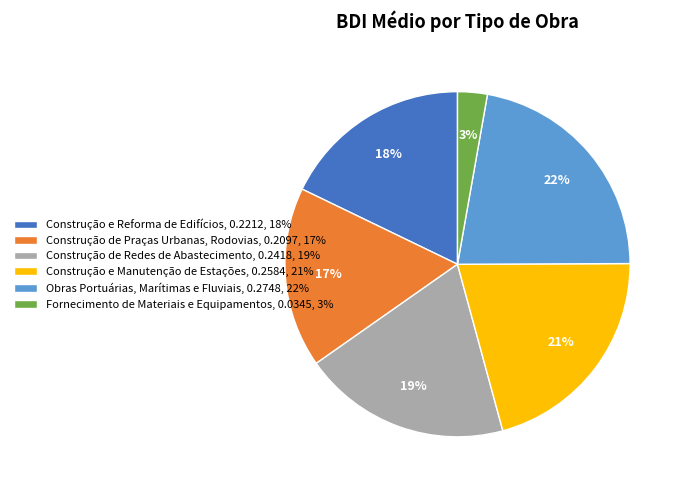

Rank the categories by value from lowest to highest.

Fornecimento de Materiais e Equipamentos, Construção de Praças Urbanas, Rodovias, Construção e Reforma de Edifícios, Construção de Redes de Abastecimento, Construção e Manutenção de Estações, Obras Portuárias, Marítimas e Fluviais